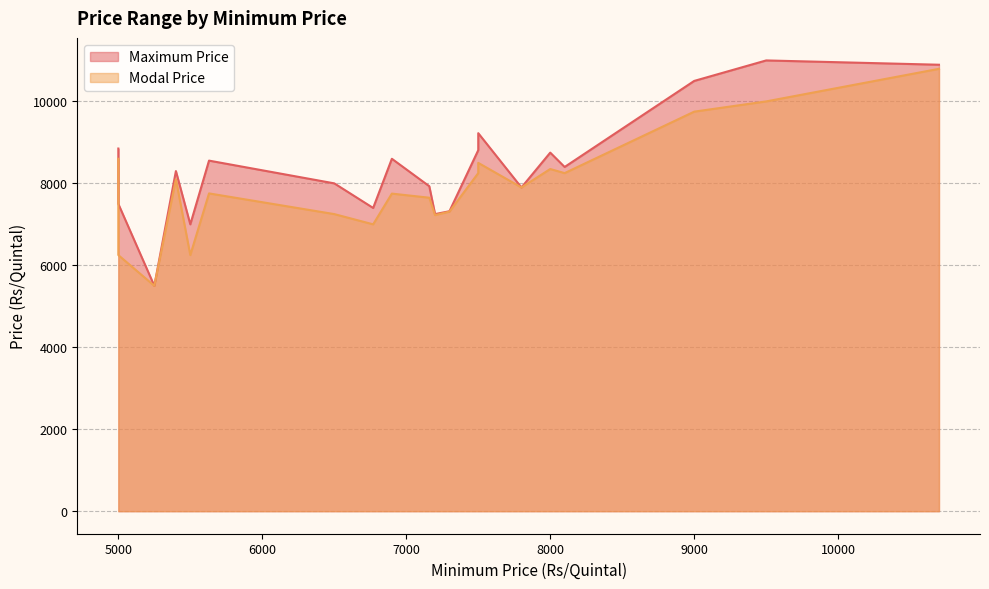

How many lines are shown in the chart?

2